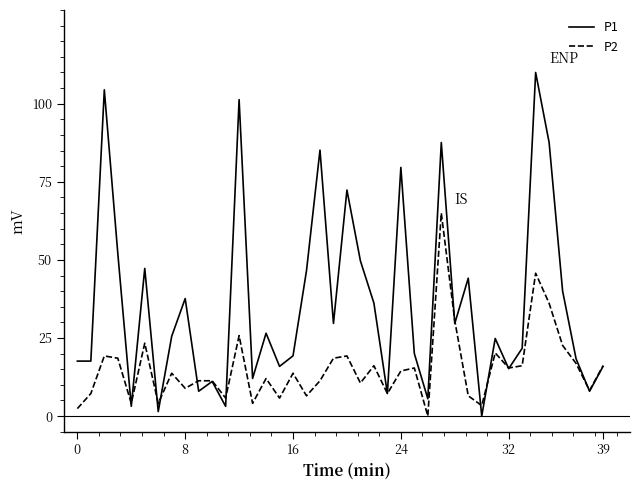

List the series in order of their peak value, lowest first.

P2, P1